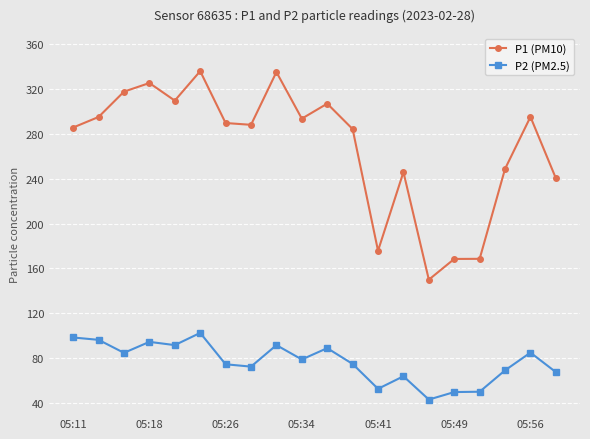

What is the difference between the second highest and second lowest values in the P2 (PM2.5) series?

48.7